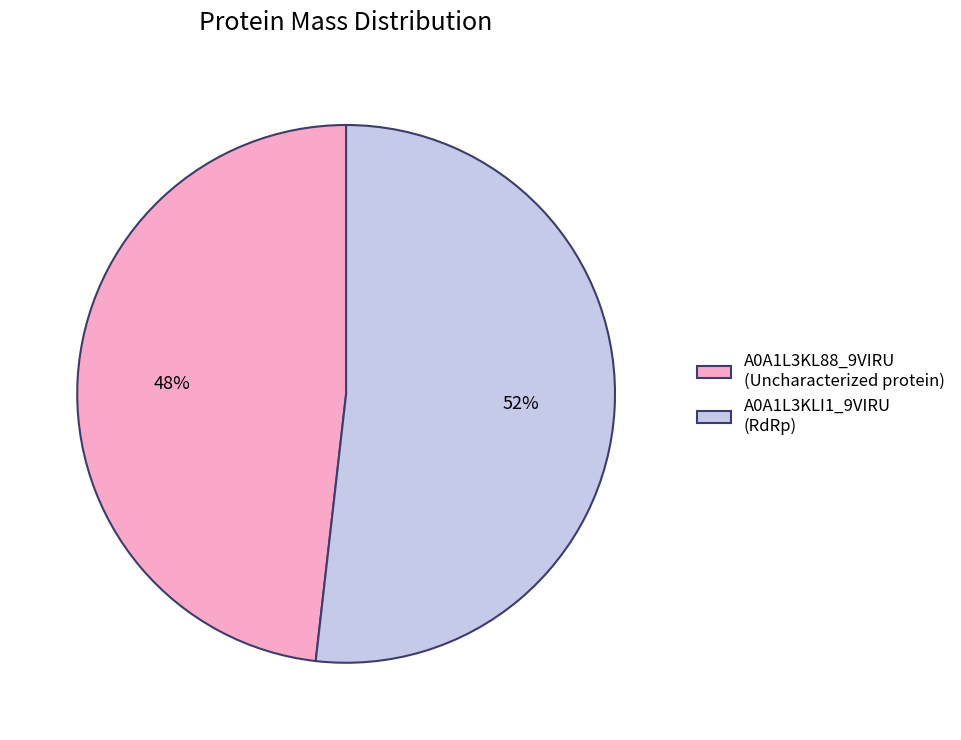

The A0A1L3KL88_9VIRU (Uncharacterized protein) slice represents 58% of the pie. True or false?

False